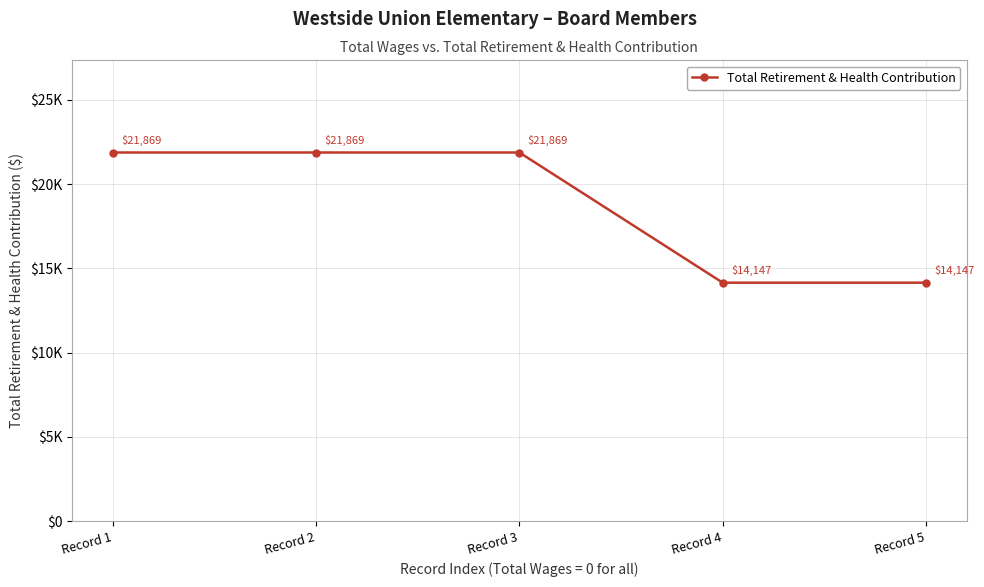

Between Record 2 and Record 5, which is larger?

Record 2